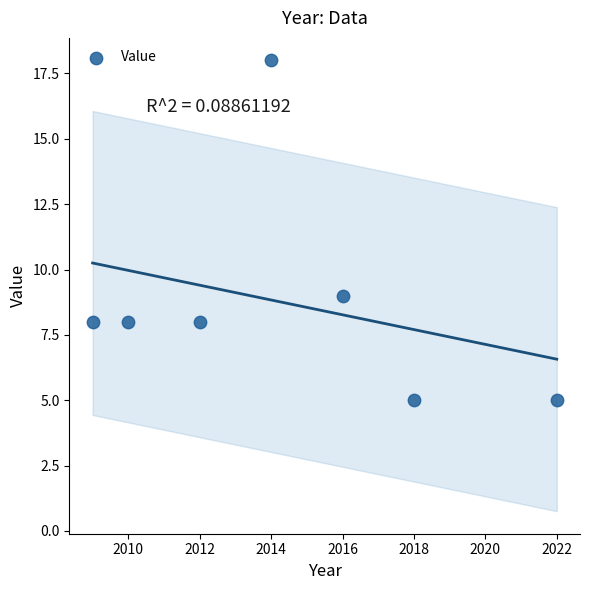

What is the range of X values (max minus min)?

13